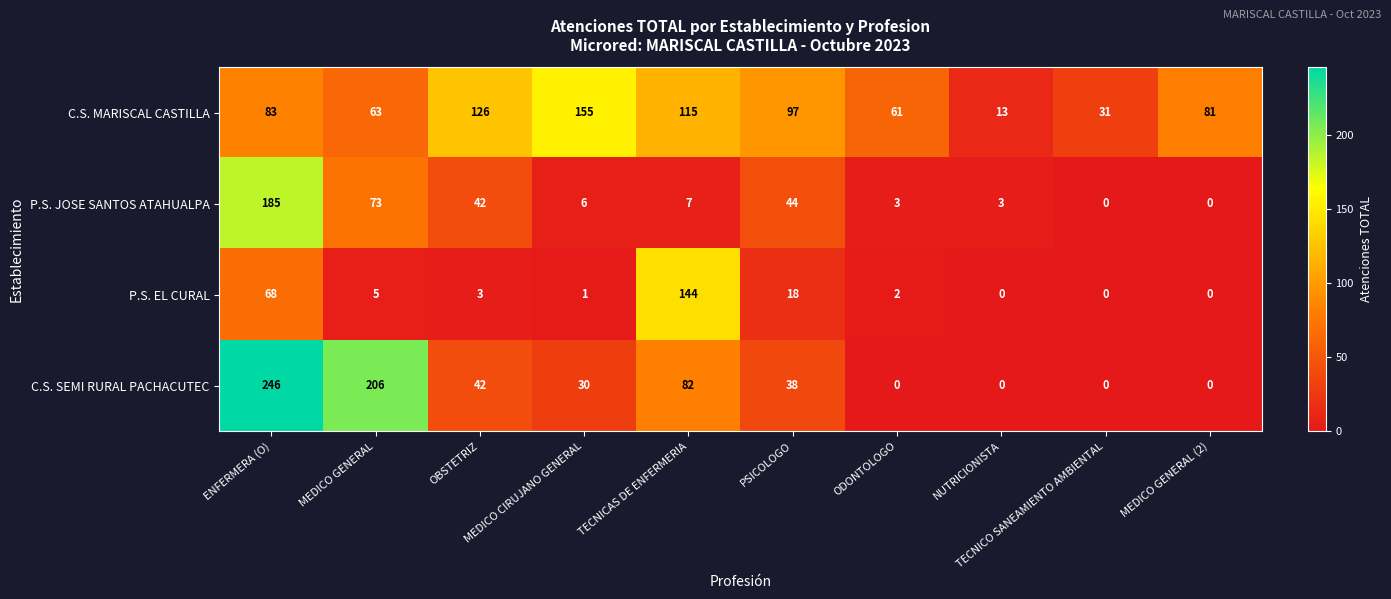

What is the sum of all C.S. SEMI RURAL PACHACUTEC values?

644